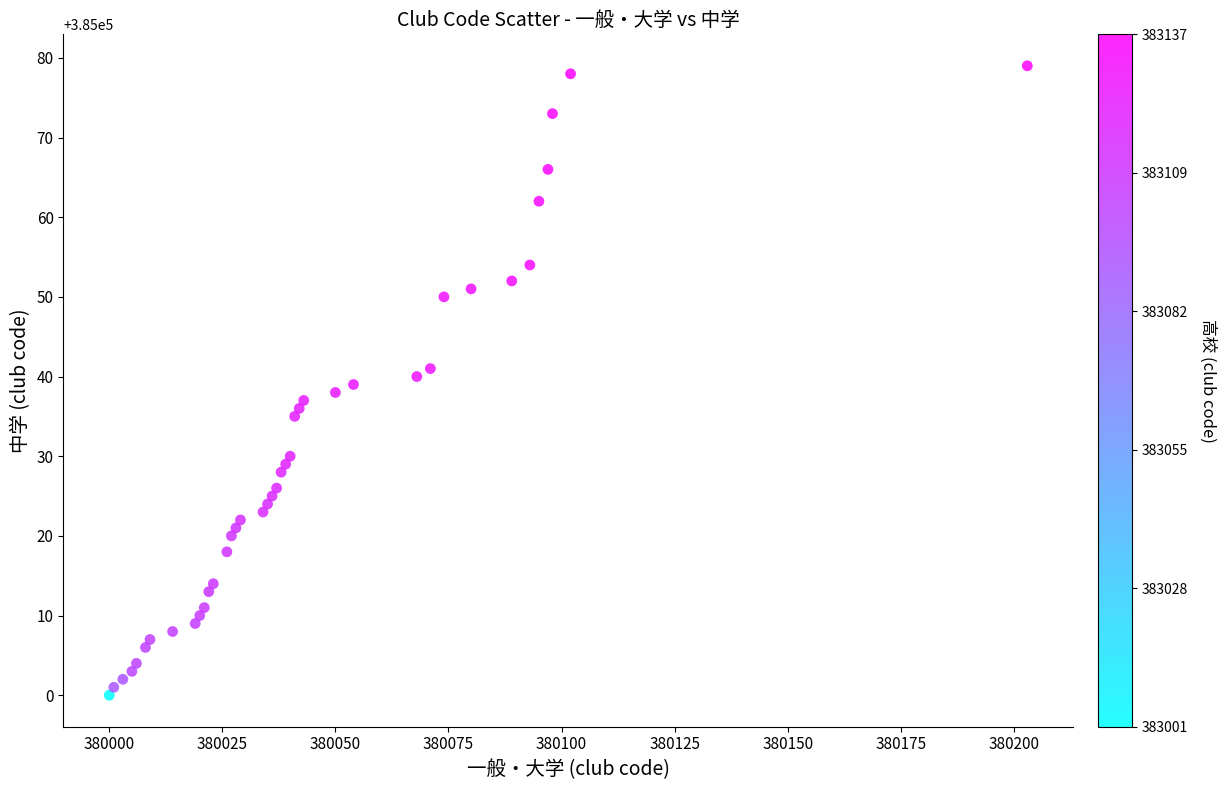

What is the range of X values (max minus min)?

203